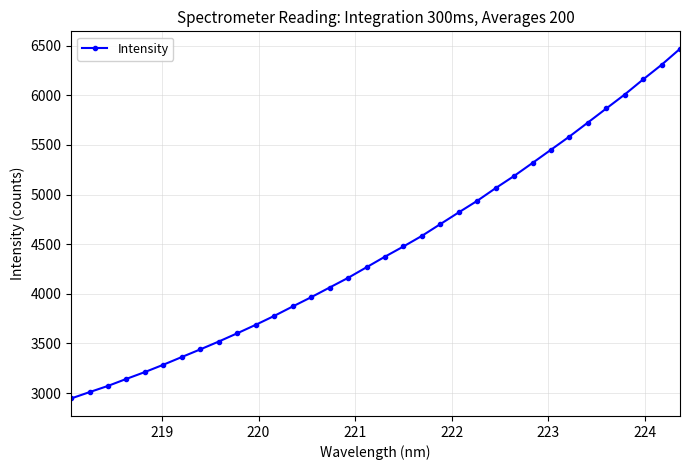

What is the value of the 8th point from the left?

3440.8